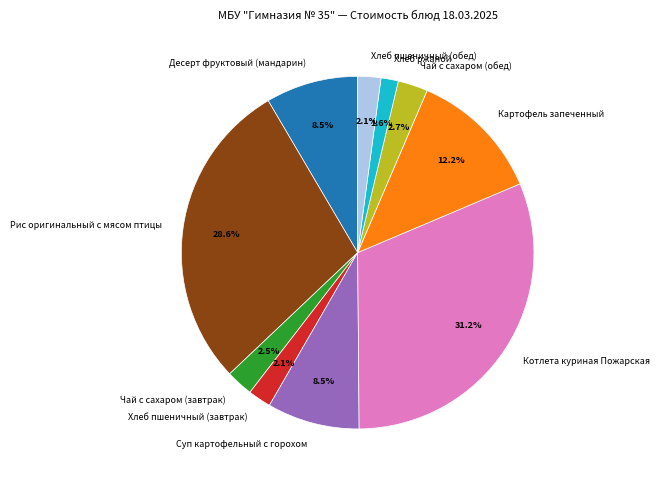

To the nearest percent, what portion does Хлеб ржаной represent?

2%